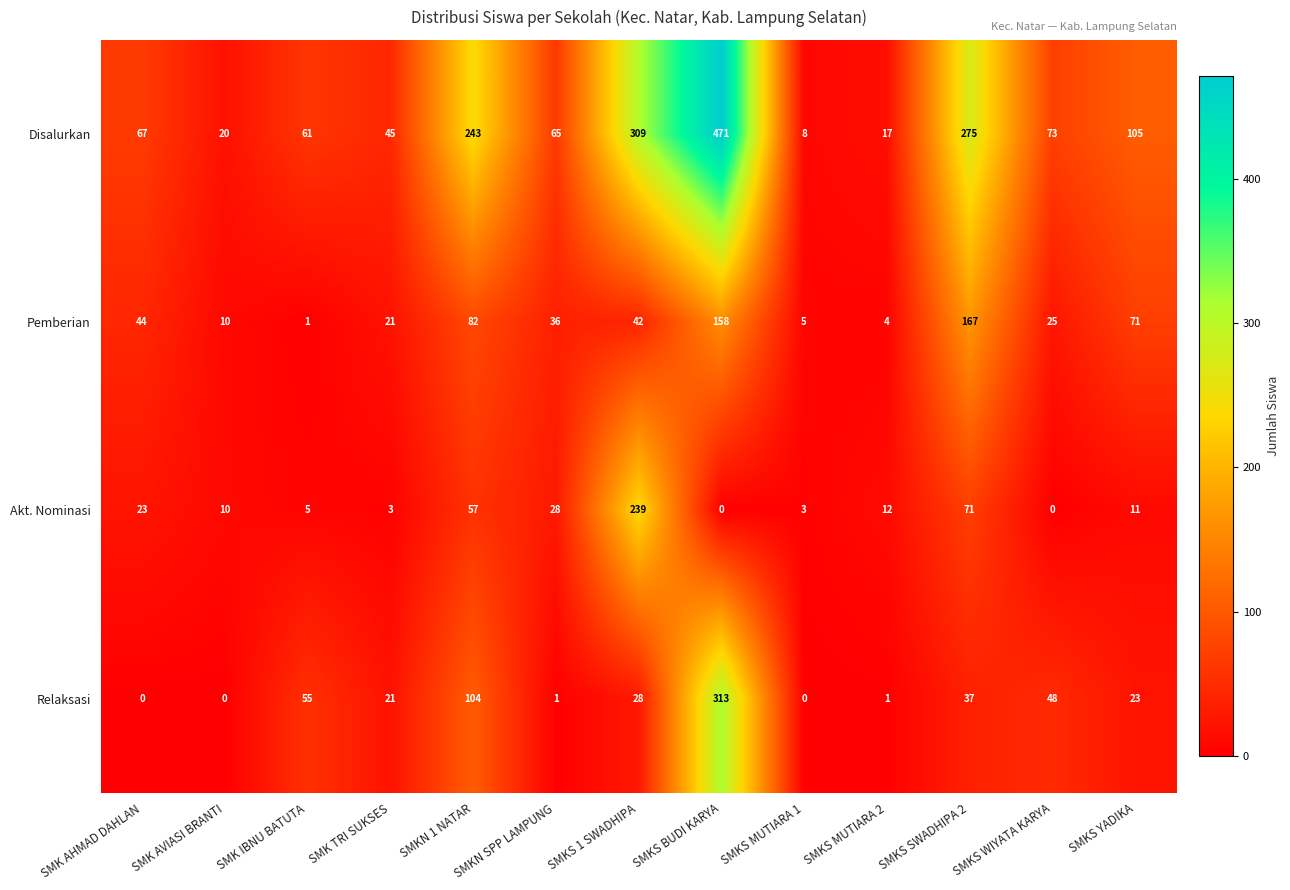

Rank the series by their maximum value, from lowest to highest.

Pemberian, Akt. Nominasi, Relaksasi, Disalurkan